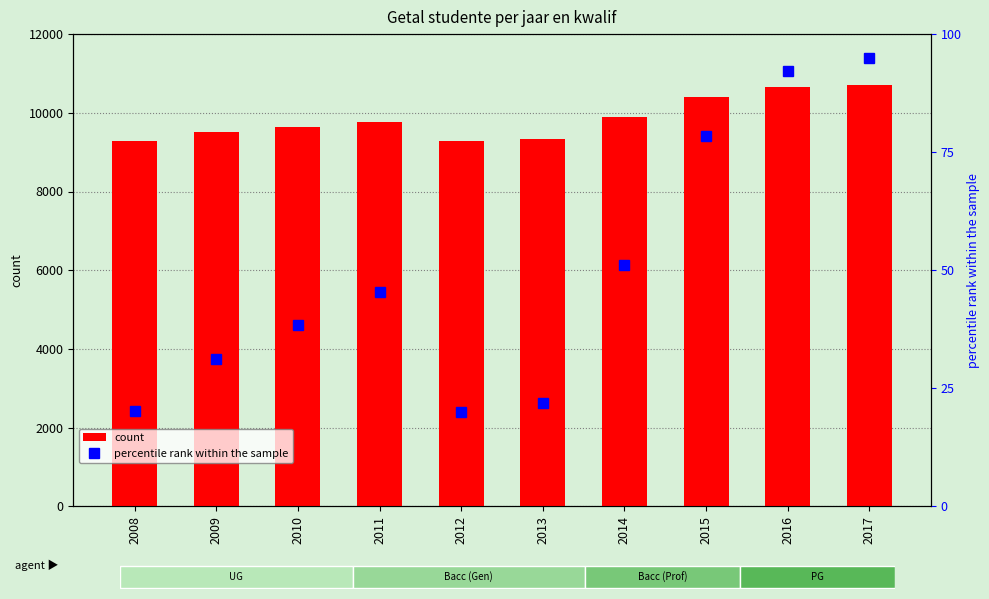

Reading left to right, extract all data points from this chart.

count: 2008=9294.0	2009=9503.0	2010=9640.0	2011=9774.0	2012=9292.0	2013=9328.0	2014=9885.0	2015=10401.0	2016=10666.0	2017=10718.0
percentile rank within the sample: 2008=20.1	2009=31.1	2010=38.3	2011=45.4	2012=20.0	2013=21.9	2014=51.2	2015=78.3	2016=92.3	2017=95.0